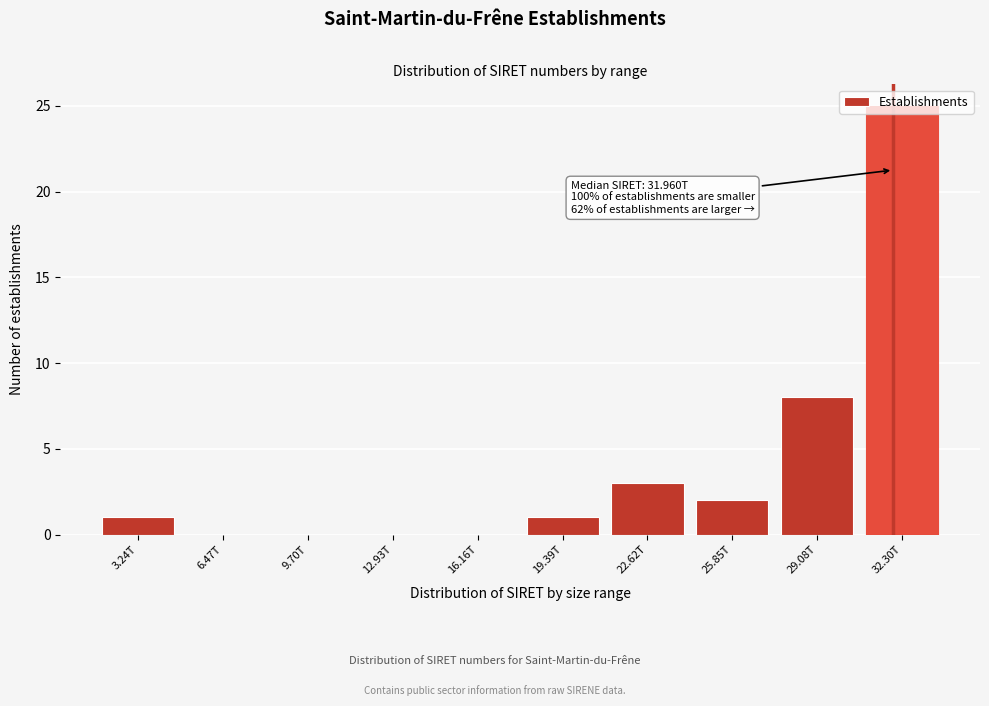

The chart shows a value of 17 at 32.30T. True or false?

False